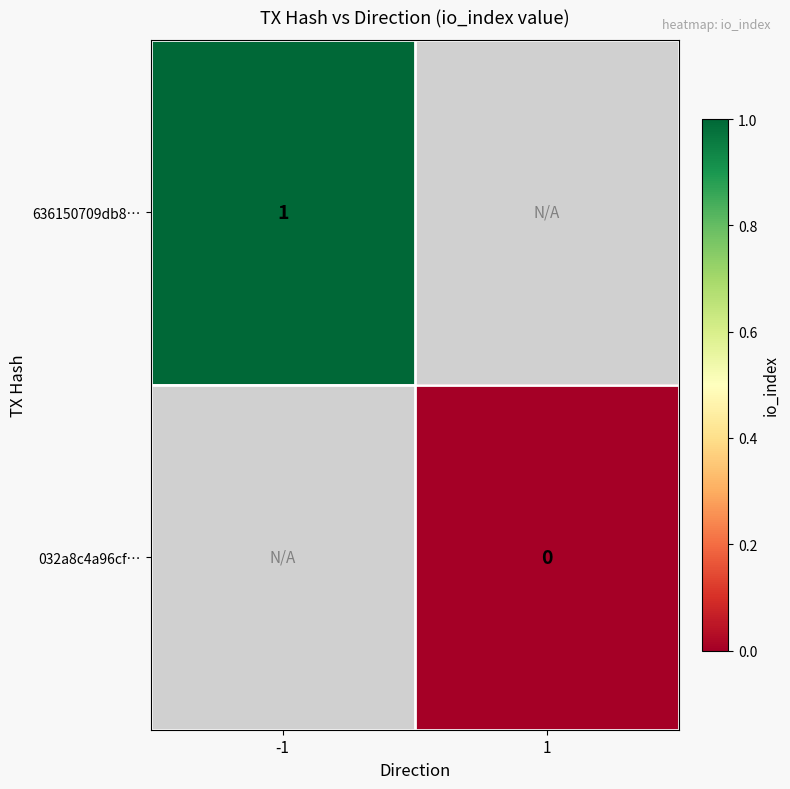

At how many categories does at least one series exceed 0?

1